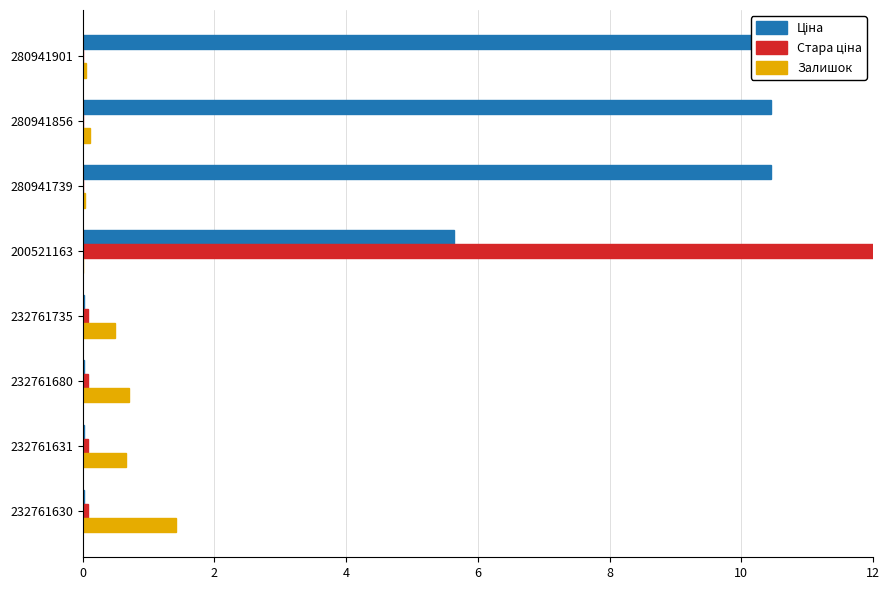

What are all the series names shown in the legend?

Ціна, Стара ціна, Залишок